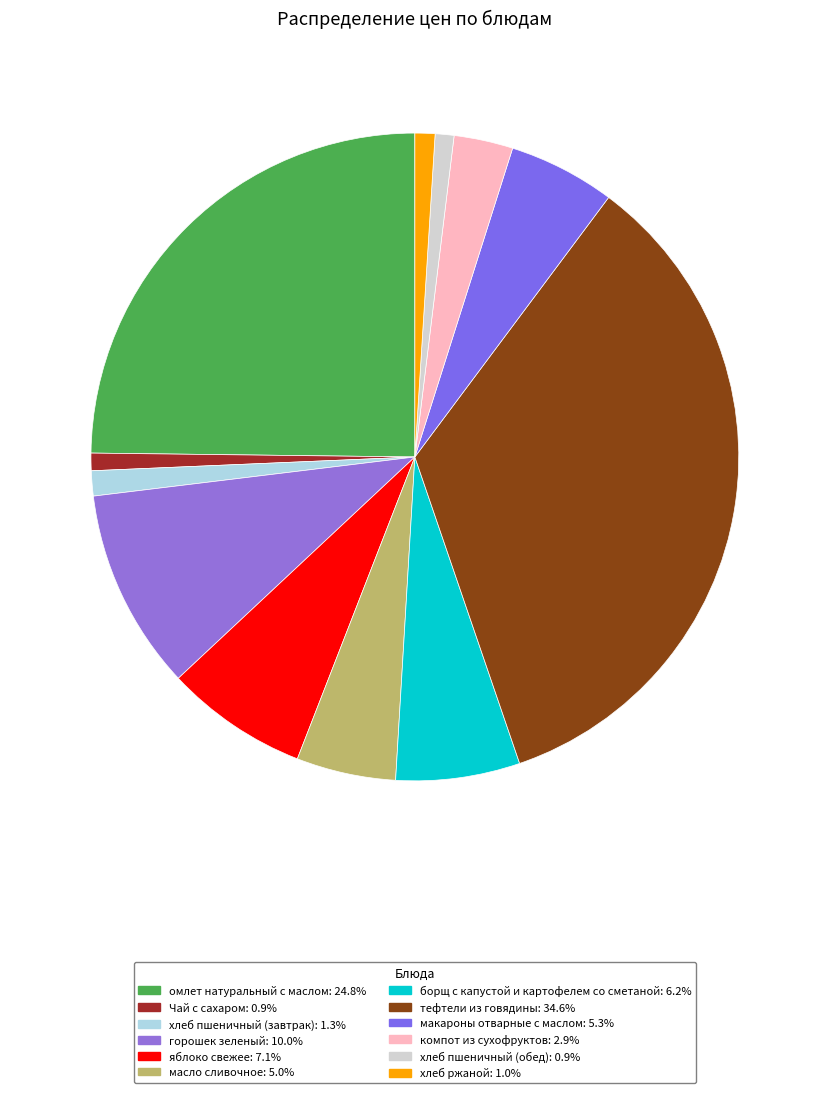

Is it true that омлет натуральный с маслом is 39% of the pie?

False